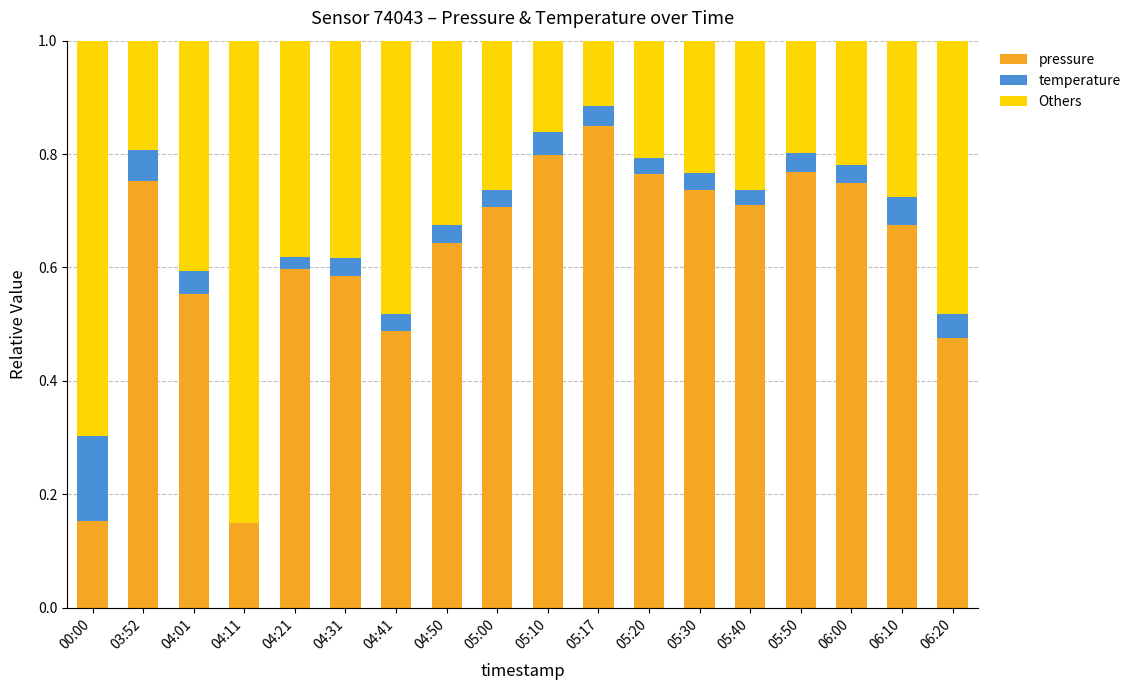

What is the total value across all series at 06:00?

1.0